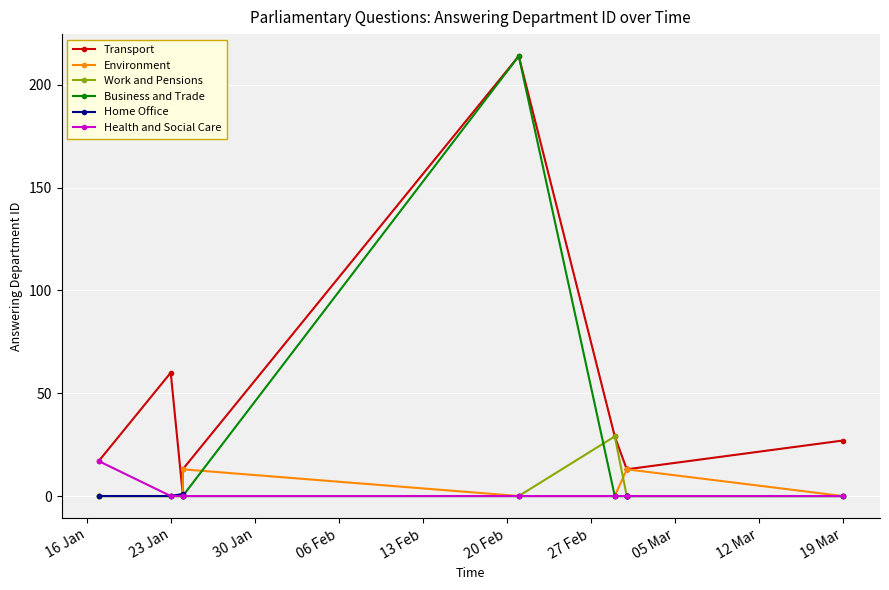

Is it true that Health and Social Care equals -5 at 30 Jan?

False